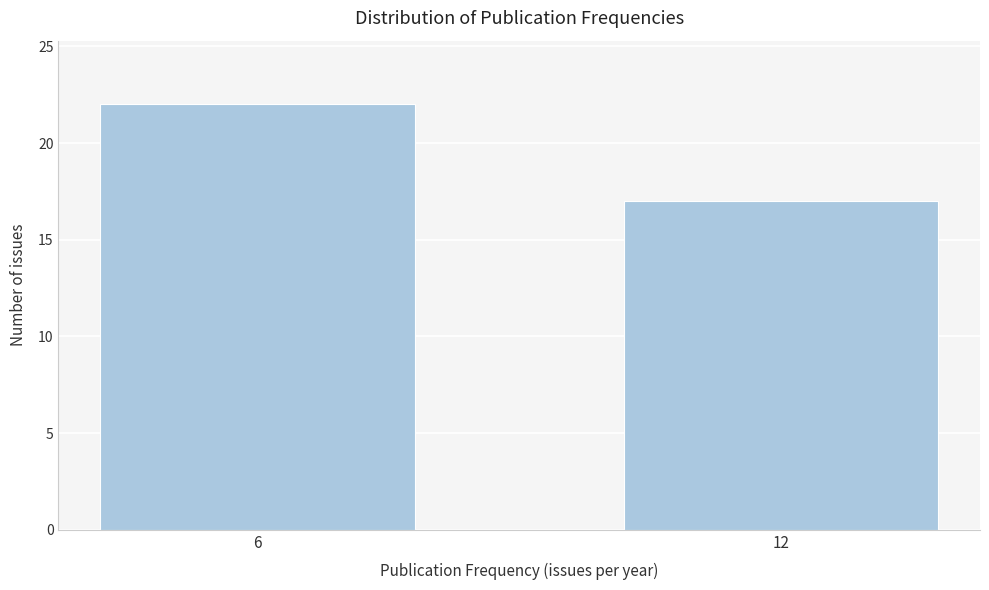

Reading left to right, what are all the values shown in this chart?

6=22	12=17